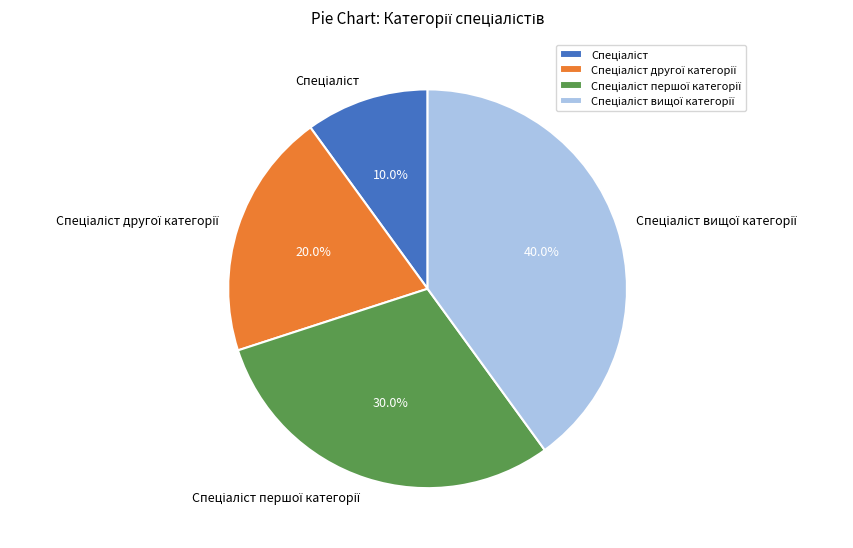

To the nearest percent, what is the average slice percentage?

25%